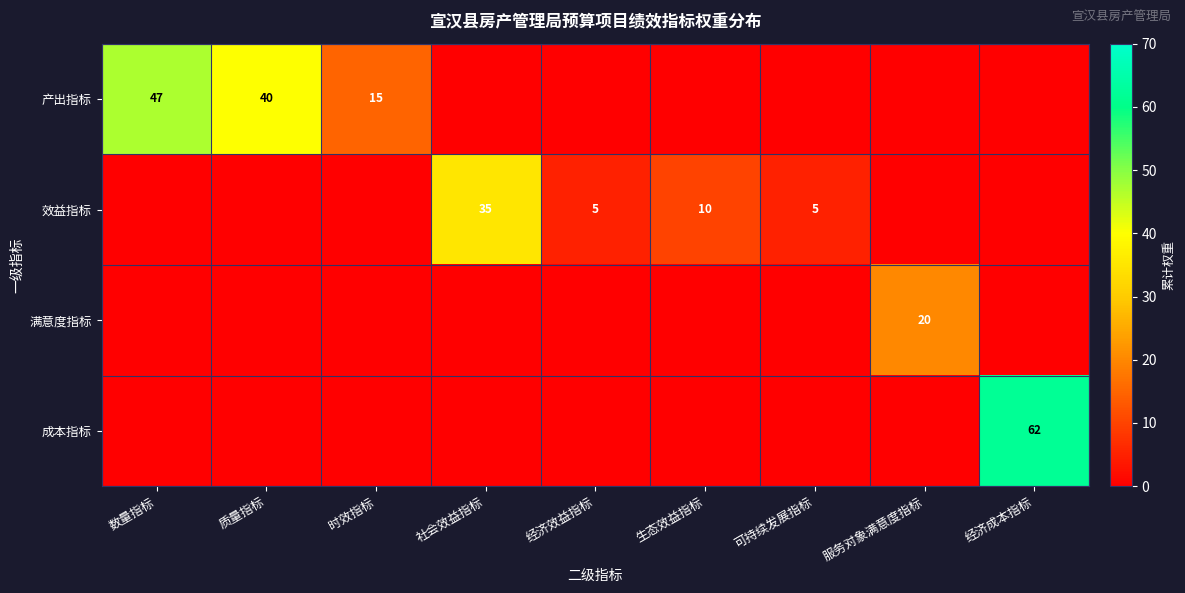

Is it true that 效益指标 equals 4 at 生态效益指标?

False